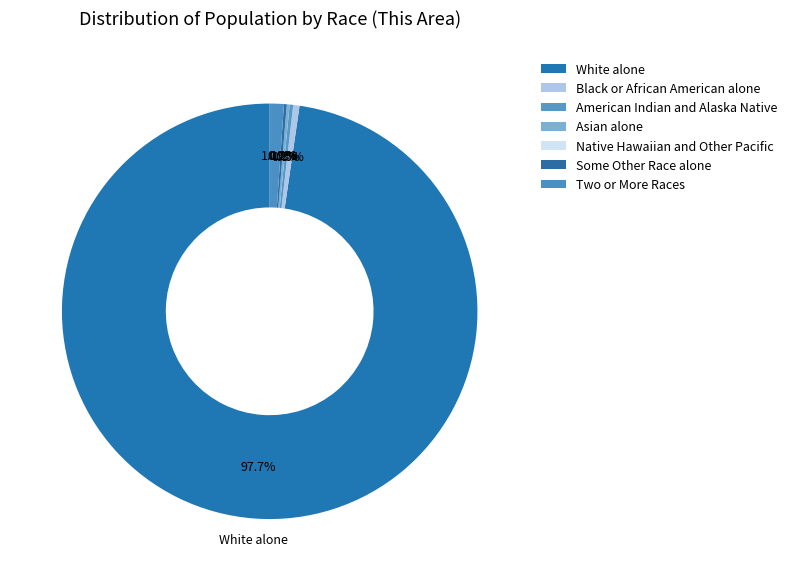

How many slices are in this pie chart?

7